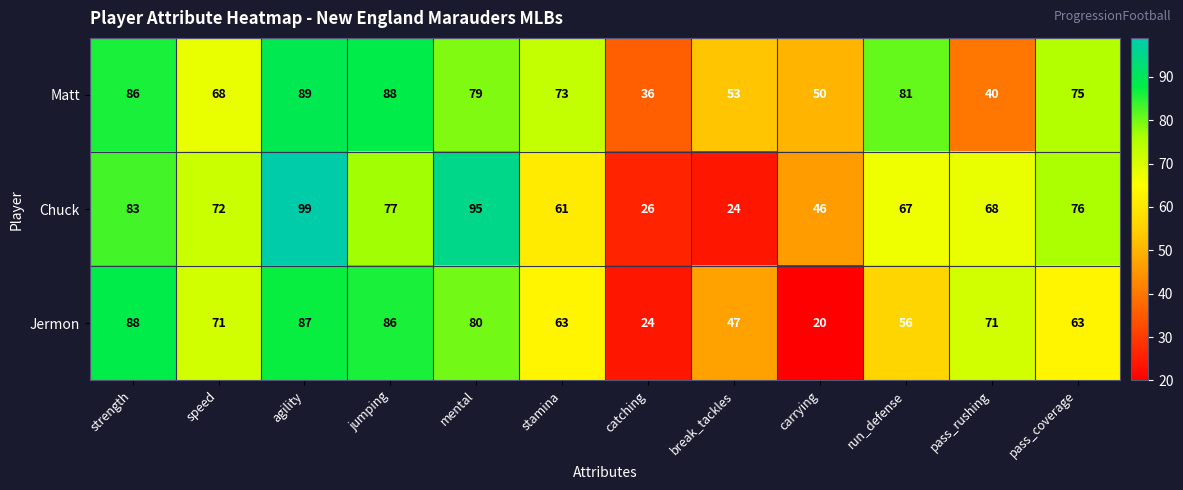

Rank the categories by Matt value from lowest to highest.

catching, pass_rushing, carrying, break_tackles, speed, stamina, pass_coverage, mental, run_defense, strength, jumping, agility